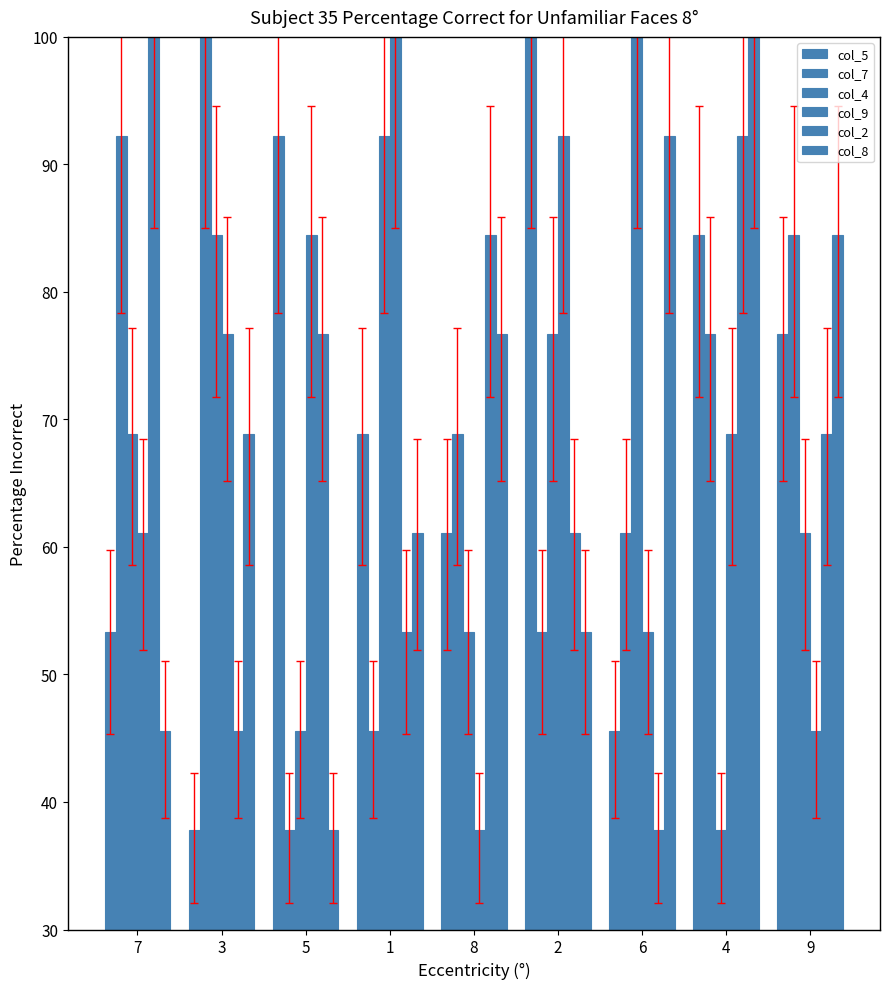

The value of col_7 at 6 is 61.1. True or false?

True